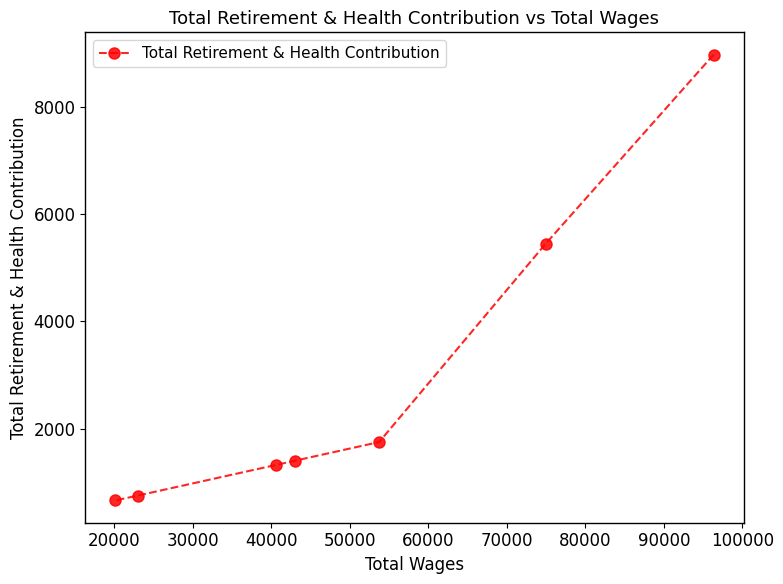

How many series are shown in this chart?

1